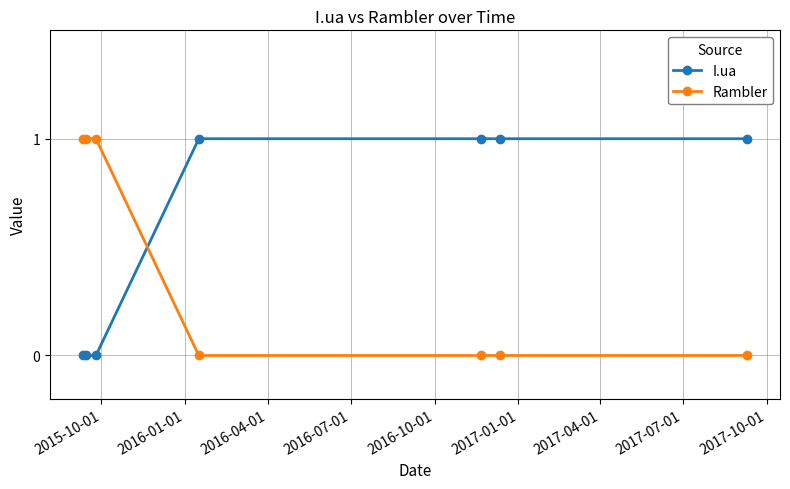

Rank the series by their average value, from lowest to highest.

Rambler, I.ua